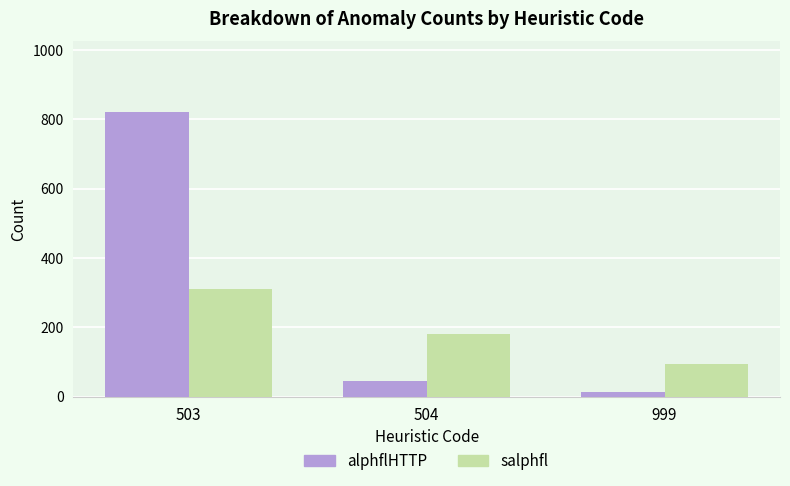

Which series changed the most between 503 and 504?

alphflHTTP